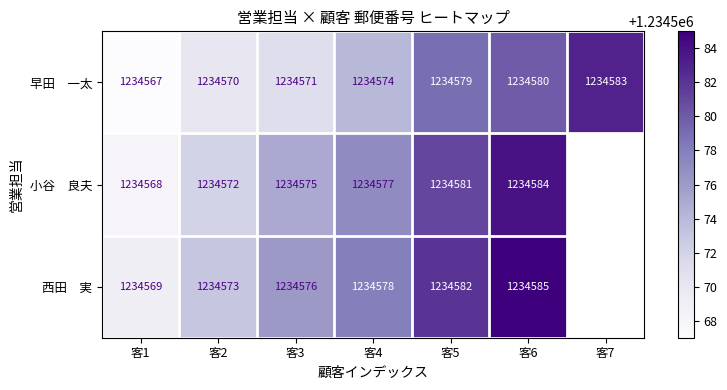

What is the difference between the highest and lowest values at 客3?

5